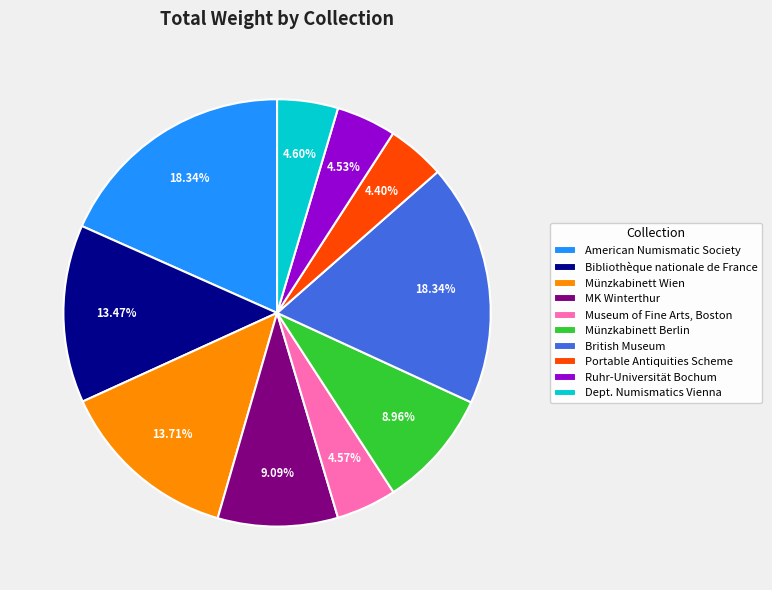

Do Portable Antiquities Scheme and MK Winterthur together represent more than half of the pie?

No